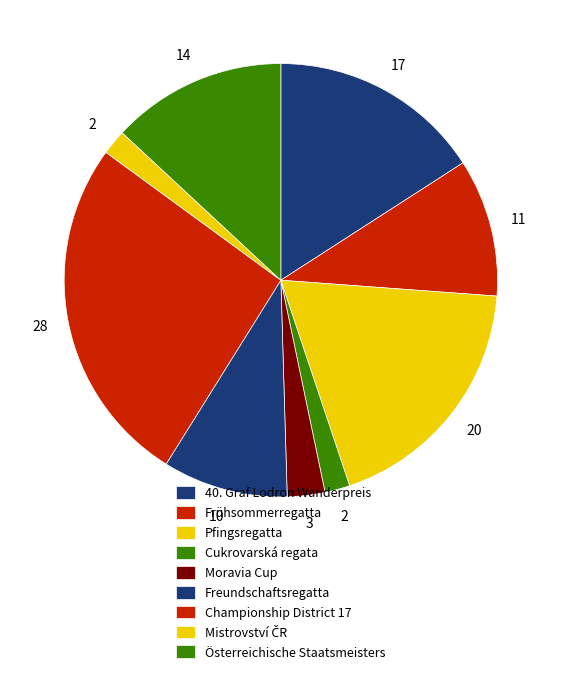

What percentage is NOT represented by Mistrovství ČR?

98.1%